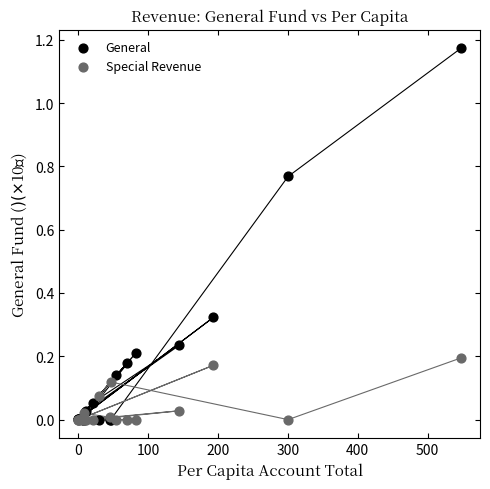

What are all the series names shown in the legend?

General, Special Revenue